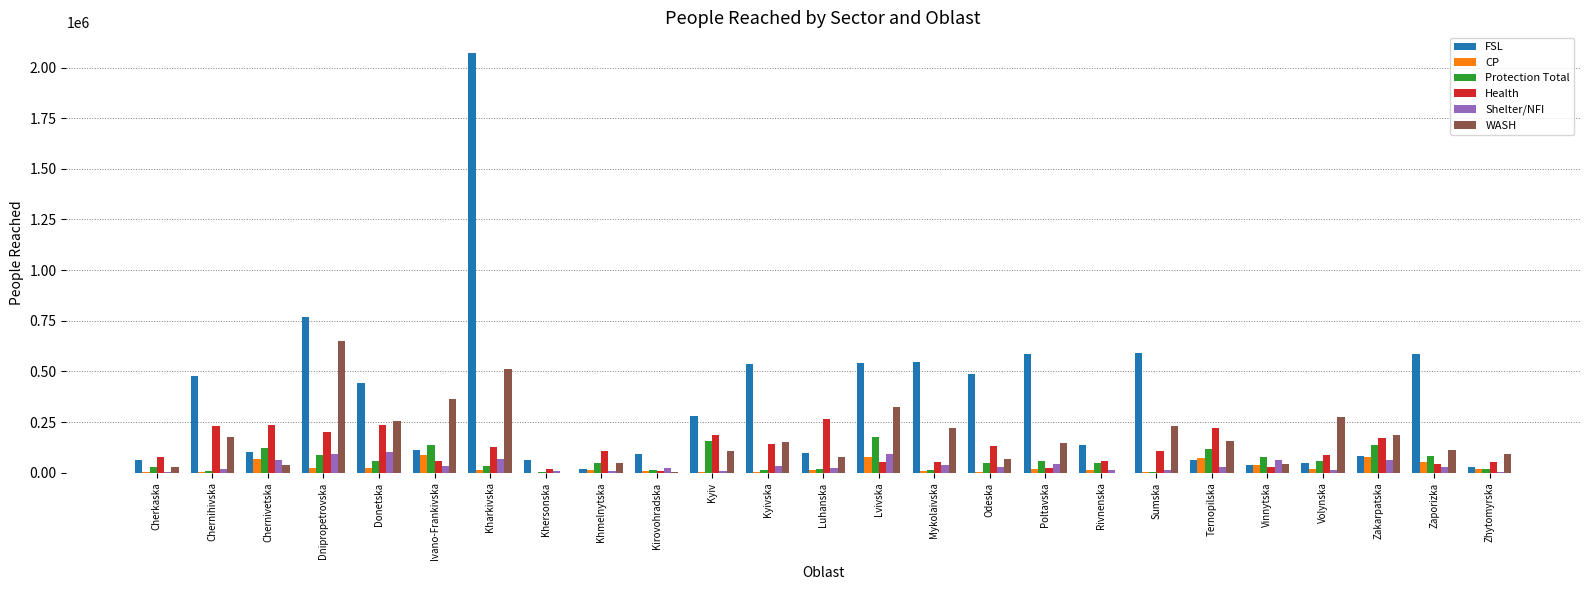

Which category has the highest value across all series?

Kharkivska